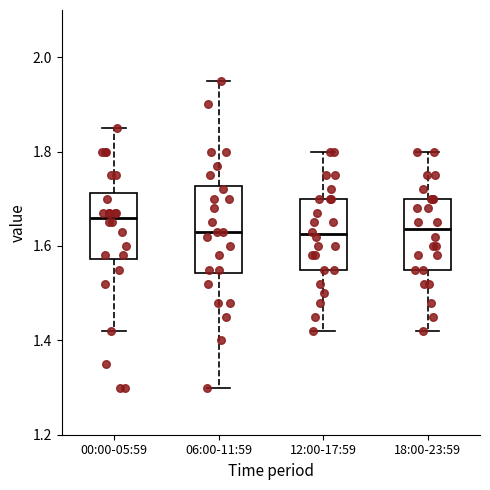

Reading left to right, read every box against the y-axis: the position of its median line, the range the box covers, and the ends of its whiskers. The values are not printed on the chart, so give them approximately, as read against the axis.

00:00-05:59: median 1.66, box 1.58 to 1.72, whiskers 1.42 to 1.86
06:00-11:59: median 1.64, box 1.54 to 1.72, whiskers 1.30 to 1.96
12:00-17:59: median 1.62, box 1.56 to 1.70, whiskers 1.42 to 1.80
18:00-23:59: median 1.64, box 1.56 to 1.70, whiskers 1.42 to 1.80